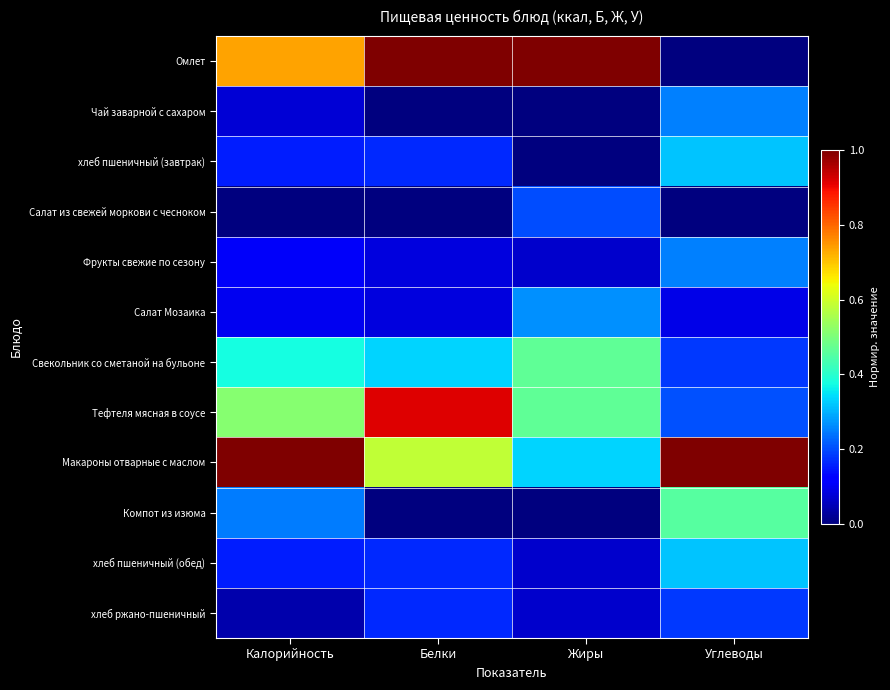

Reading left to right, list all the values displayed in this chart.

Омлет: Калорийность=0.7	Белки=1.0	Жиры=1.0	Углеводы=0.0
Чай заварной с сахаром: Калорийность=0.1	Белки=0.0	Жиры=0.0	Углеводы=0.2
хлеб пшеничный (завтрак): Калорийность=0.2	Белки=0.2	Жиры=0.0	Углеводы=0.3
Салат из свежей моркови с чесноком: Калорийность=0.0	Белки=0.0	Жиры=0.2	Углеводы=0.0
Фрукты свежие по сезону: Калорийность=0.1	Белки=0.1	Жиры=0.1	Углеводы=0.2
Салат Мозаика: Калорийность=0.1	Белки=0.1	Жиры=0.3	Углеводы=0.1
Свекольник со сметаной на бульоне: Калорийность=0.4	Белки=0.3	Жиры=0.5	Углеводы=0.2
Тефтеля мясная в соусе: Калорийность=0.5	Белки=0.9	Жиры=0.5	Углеводы=0.2
Макароны отварные с маслом: Калорийность=1.0	Белки=0.6	Жиры=0.3	Углеводы=1.0
Компот из изюма: Калорийность=0.2	Белки=0.0	Жиры=0.0	Углеводы=0.5
хлеб пшеничный (обед): Калорийность=0.2	Белки=0.2	Жиры=0.1	Углеводы=0.3
хлеб ржано-пшеничный: Калорийность=0.0	Белки=0.2	Жиры=0.1	Углеводы=0.2